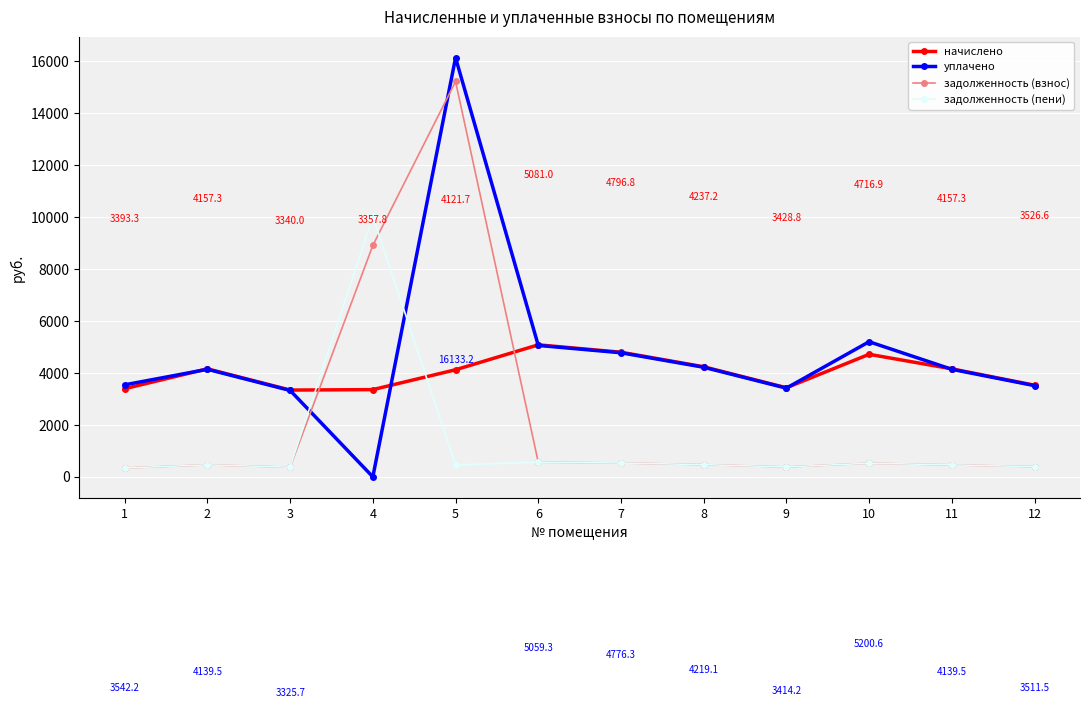

Which series changed the most between 3 and 6?

начислено